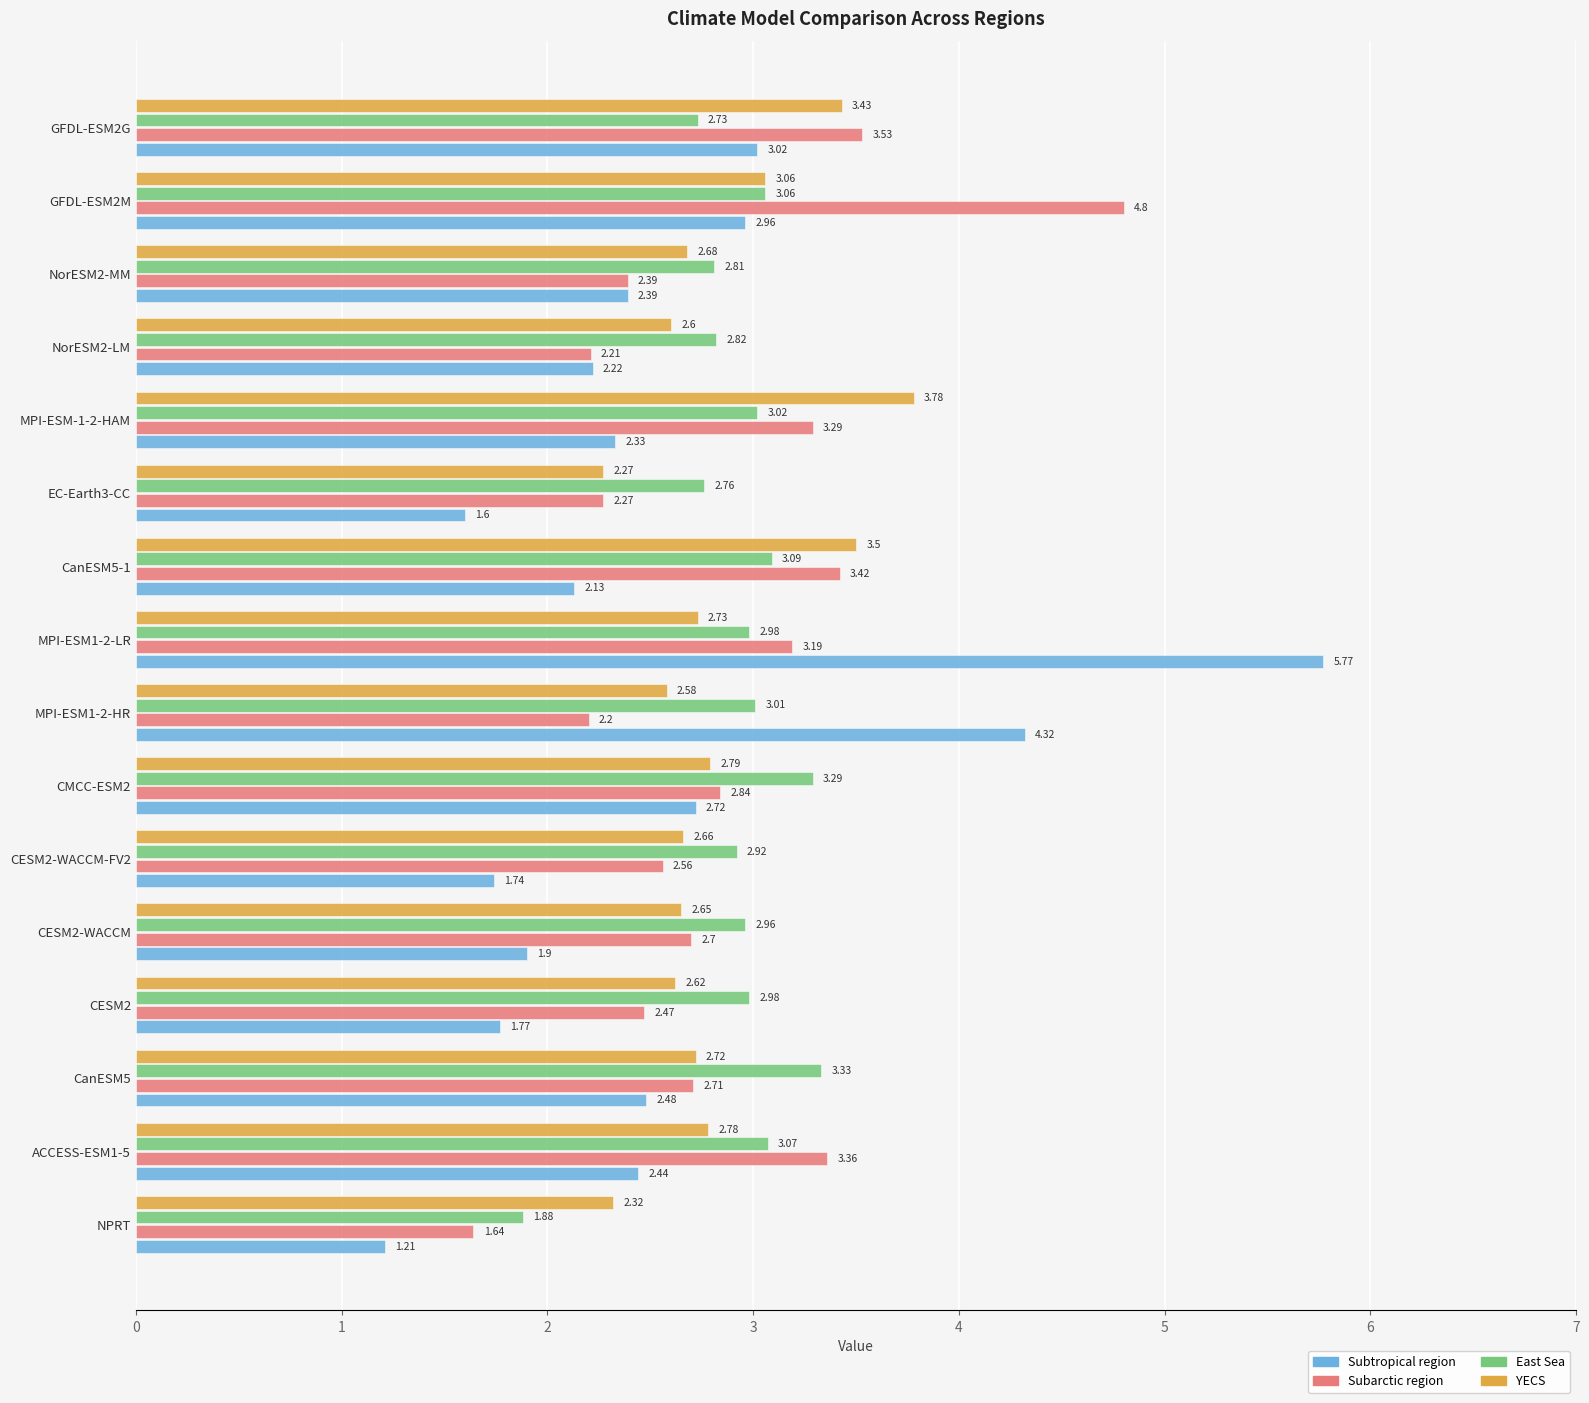

Which series has the largest range (max minus min)?

Subtropical region